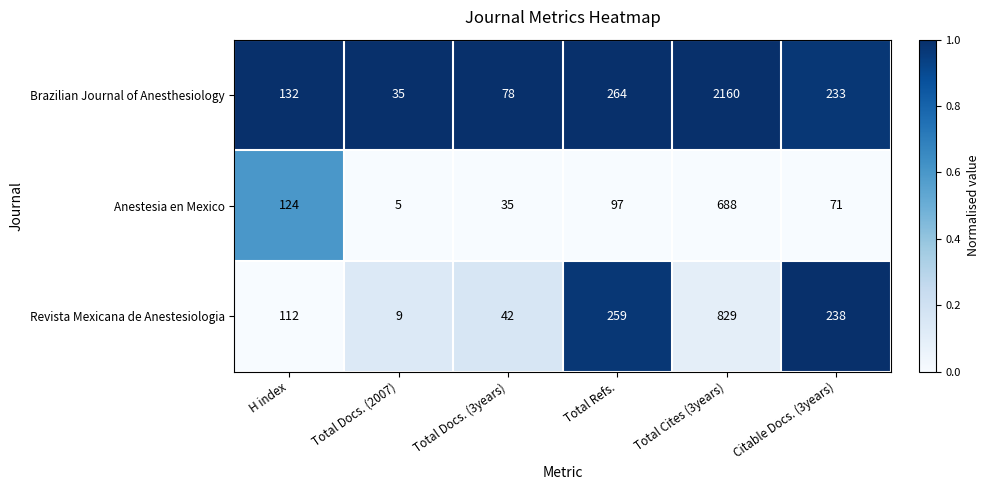

Reading left to right, extract all data points from this chart.

Brazilian Journal of Anesthesiology: H index=132	Total Docs. (2007)=35	Total Docs. (3years)=78	Total Refs.=264	Total Cites (3years)=2160	Citable Docs. (3years)=233
Anestesia en Mexico: H index=124	Total Docs. (2007)=5	Total Docs. (3years)=35	Total Refs.=97	Total Cites (3years)=688	Citable Docs. (3years)=71
Revista Mexicana de Anestesiologia: H index=112	Total Docs. (2007)=9	Total Docs. (3years)=42	Total Refs.=259	Total Cites (3years)=829	Citable Docs. (3years)=238